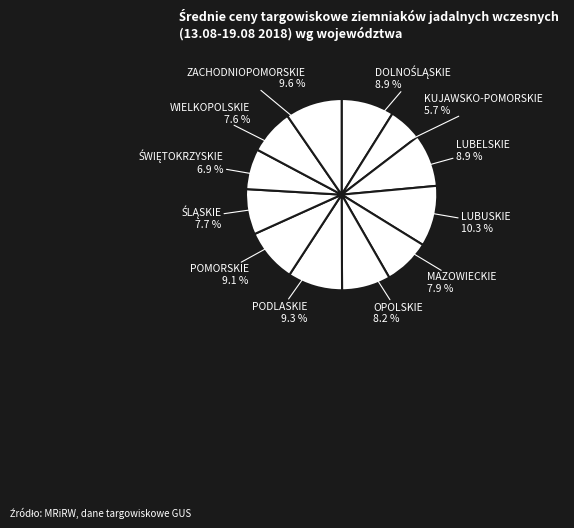

Is there any slice that represents more than half of the pie?

No